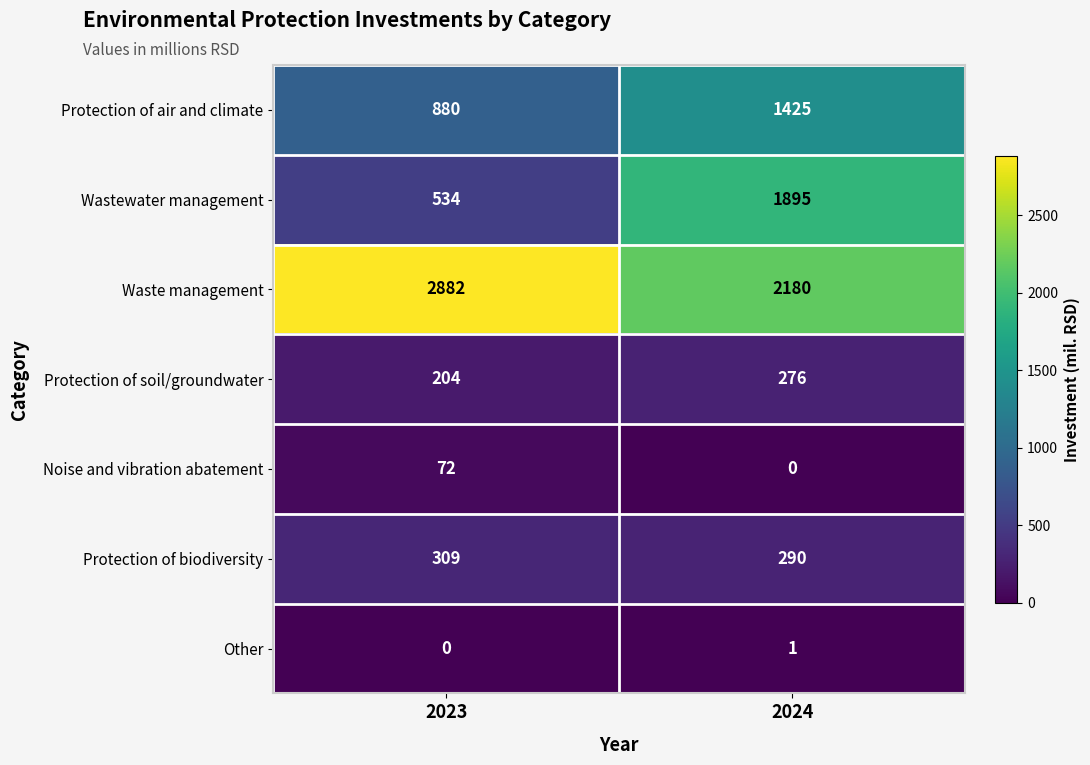

Rank the series by their maximum value, from lowest to highest.

Other, Noise and vibration abatement, Protection of soil/groundwater, Protection of biodiversity, Protection of air and climate, Wastewater management, Waste management